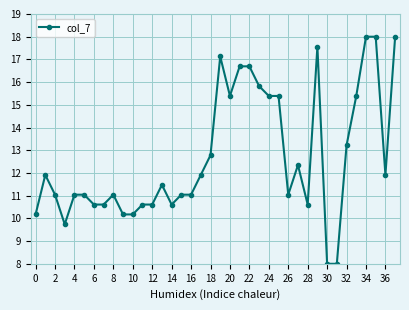

What is the smallest value displayed?

8.0